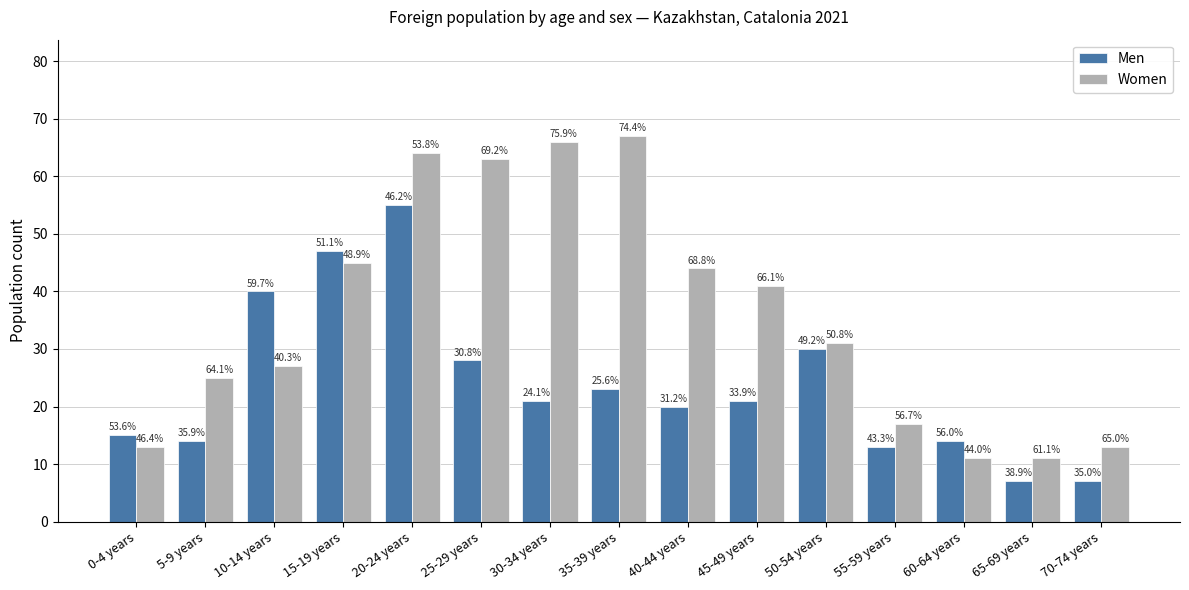

At how many categories does at least one series exceed 39?

8